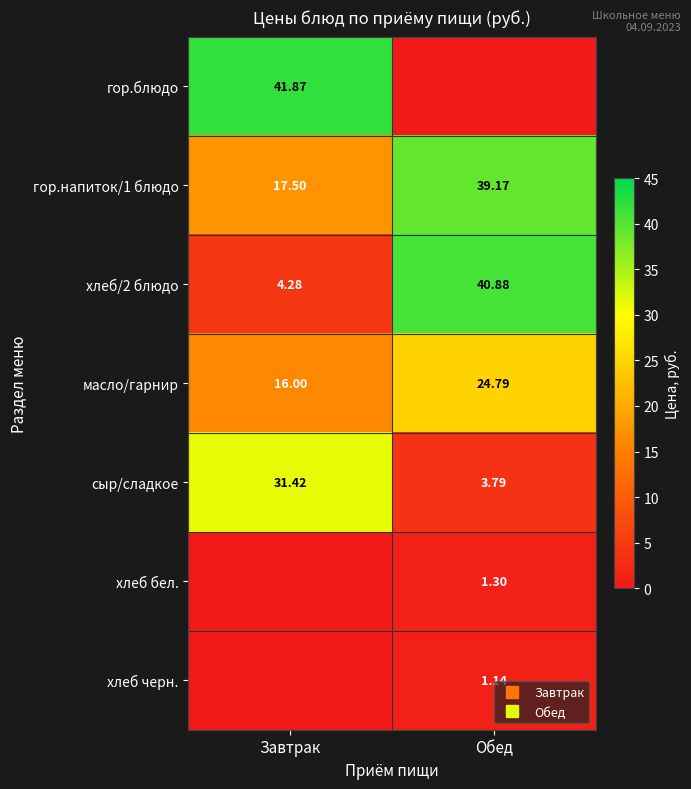

What is the spread (max minus min) of values at Завтрак?

41.9